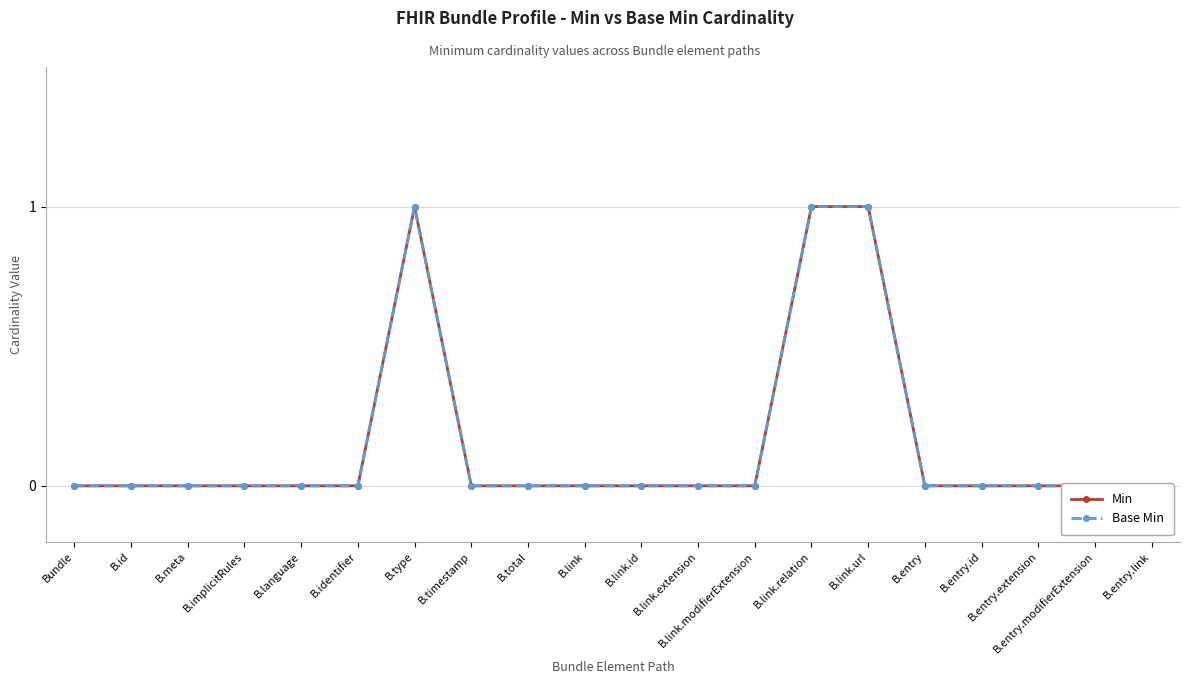

Is this an area chart (filled region under the line)?

No